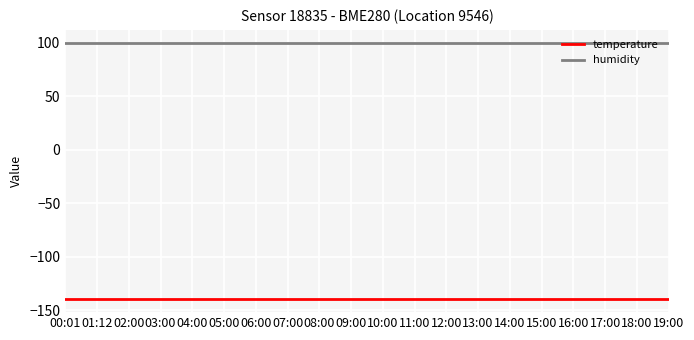

Which series has the largest total across all categories?

humidity